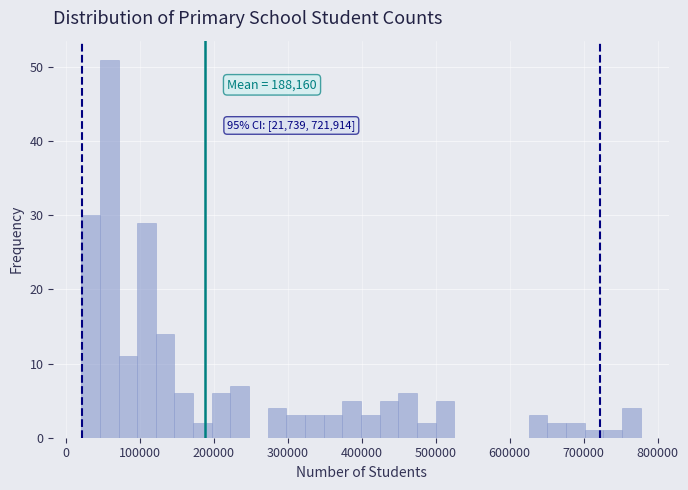

Around what value on the x-axis is the tallest bar? Give the approximate position of its centre, as read against the axis.

60000